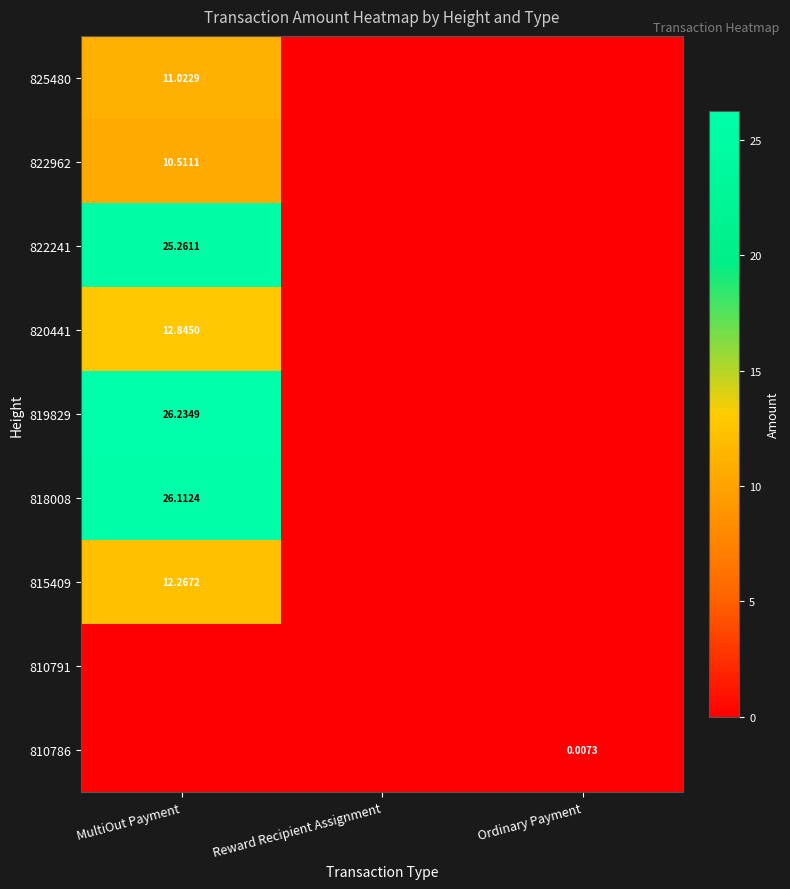

Is the value of 818008 at MultiOut Payment greater than the value of 822241 at MultiOut Payment?

Yes